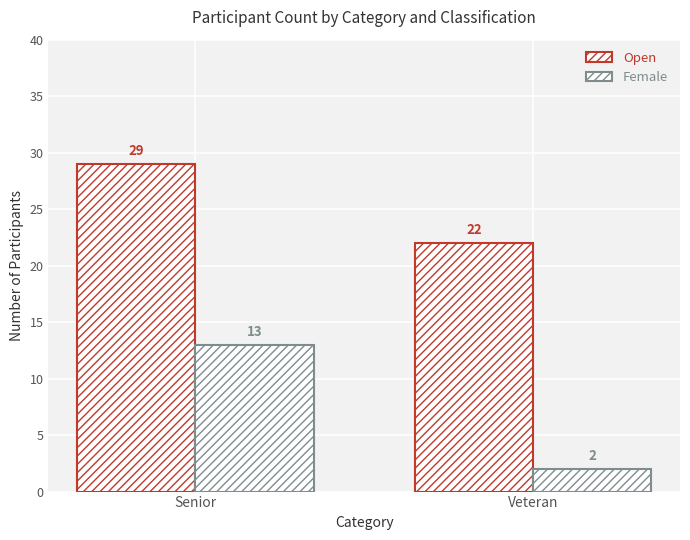

How many categories are shown in the chart?

2